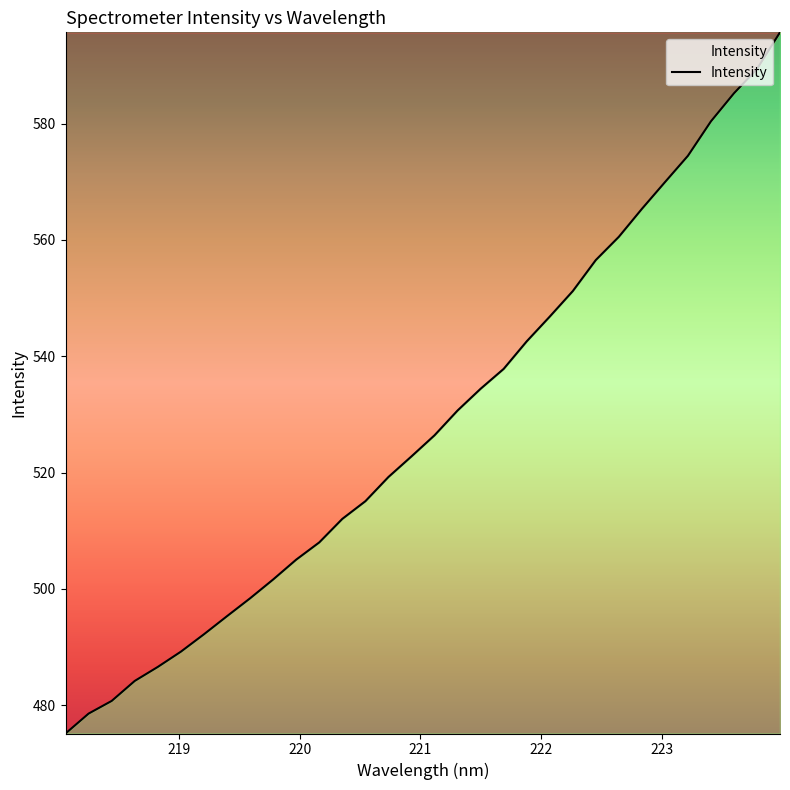

What is the difference between the maximum and minimum values?

120.6